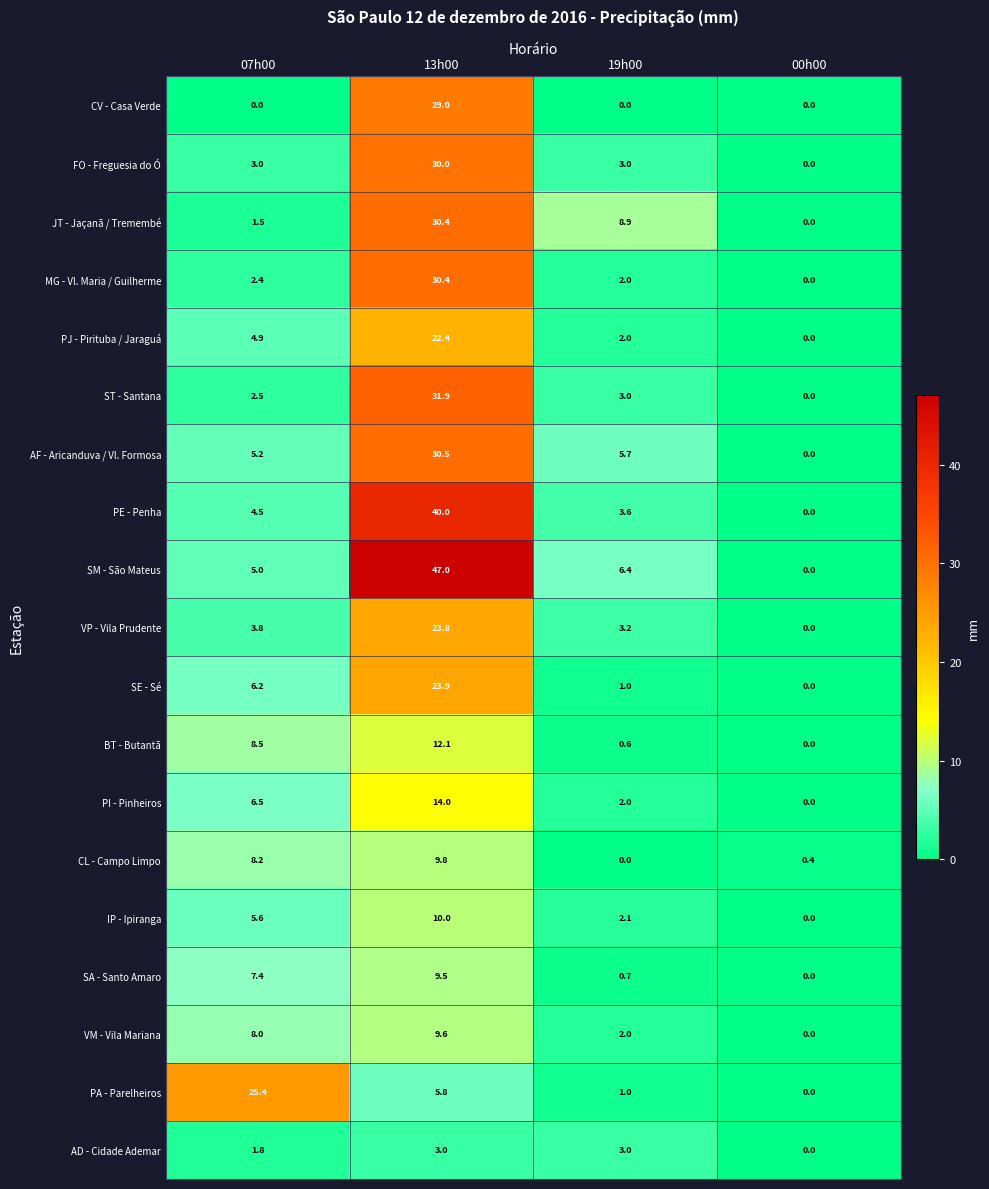

Which series has the widest spread of values?

SM - São Mateus